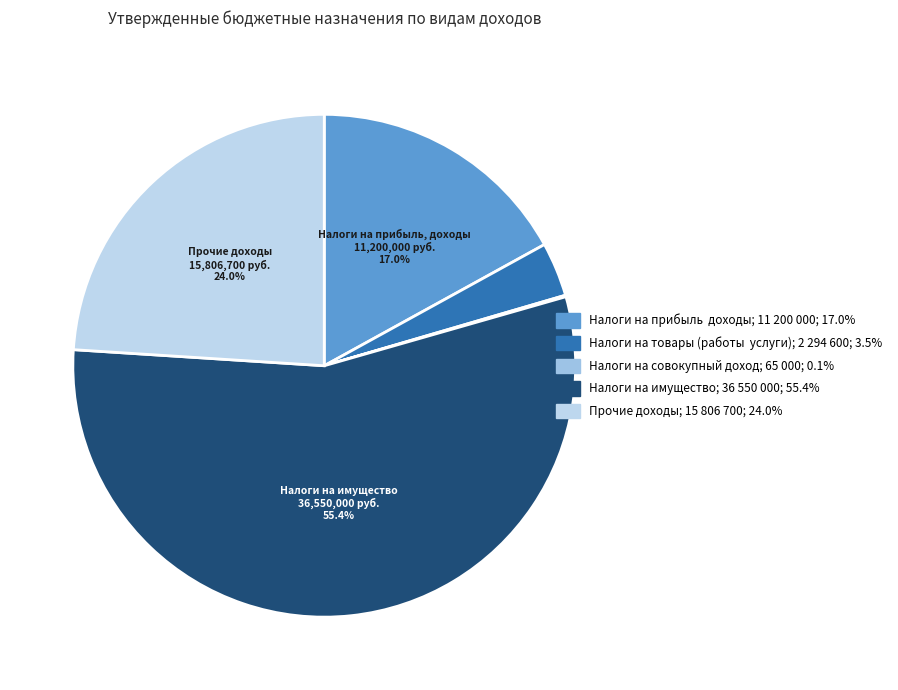

Does any single category account for the majority?

Yes